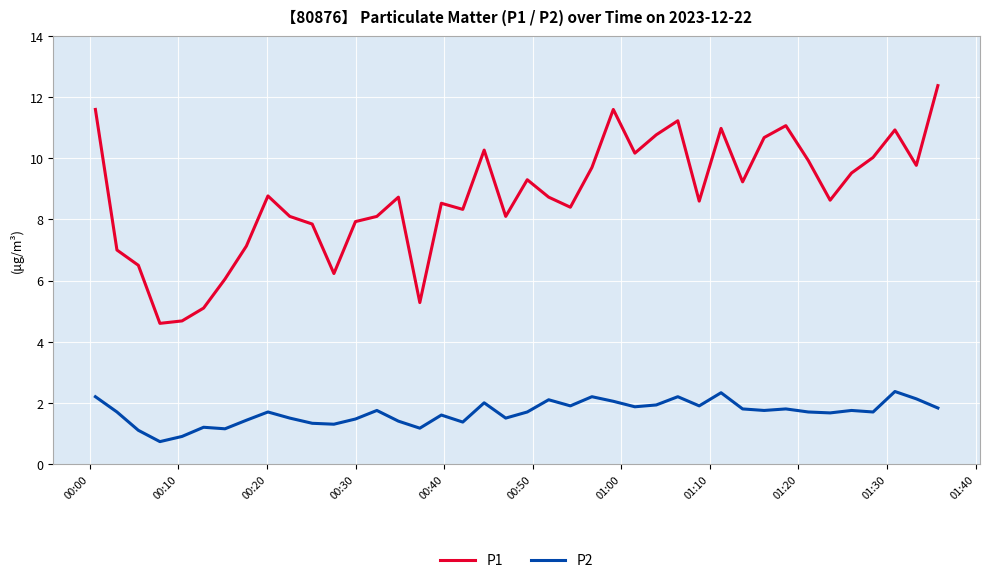

What is the difference between the maximum and minimum values in the P2 series?

1.6